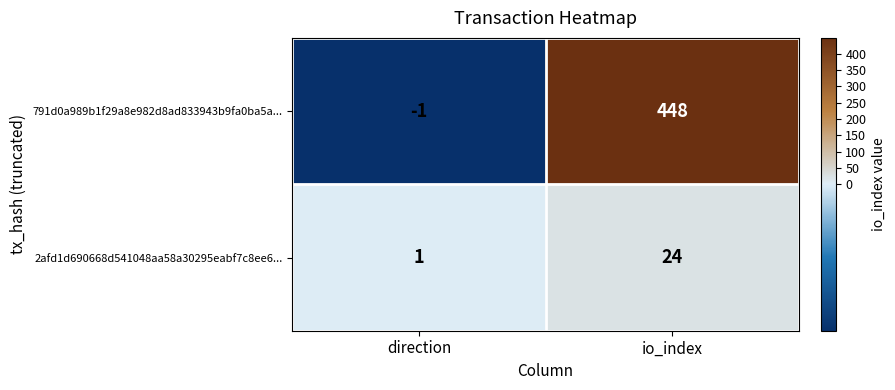

Rank the series by their average value, from highest to lowest.

791d0a989b1f29a8e982d8ad833943b9fa0ba5a..., 2afd1d690668d541048aa58a30295eabf7c8ee6...